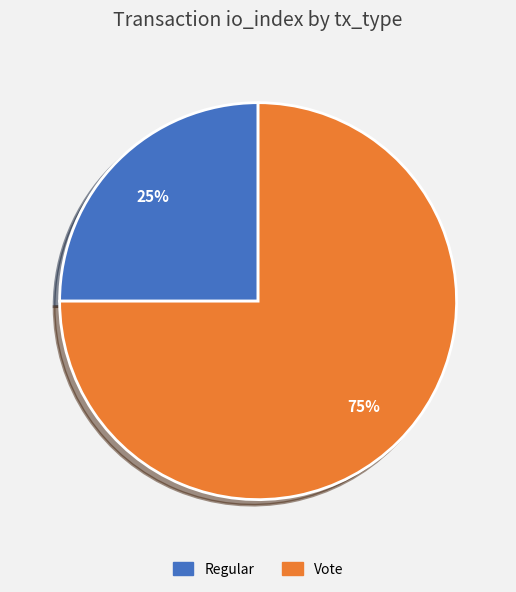

Is Regular the majority of the pie?

No